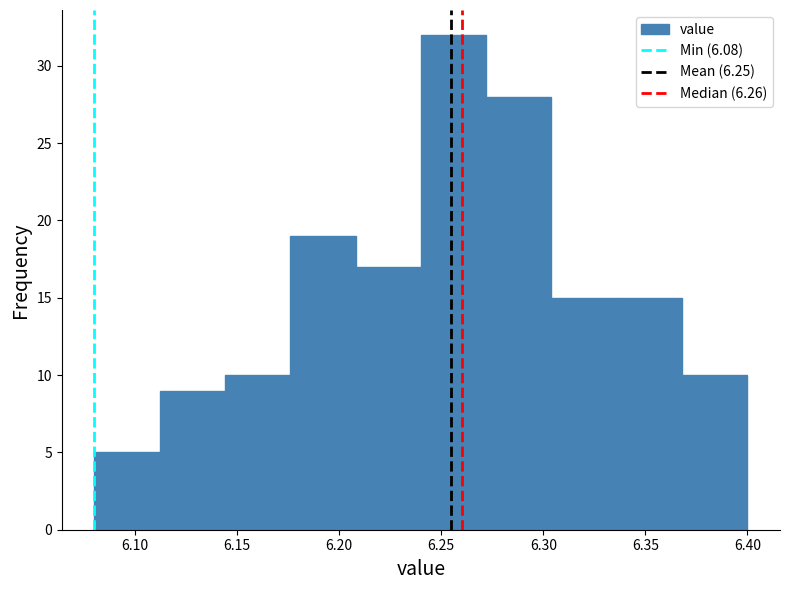

Which range on the x-axis has the tallest bar?

6.240 to 6.272